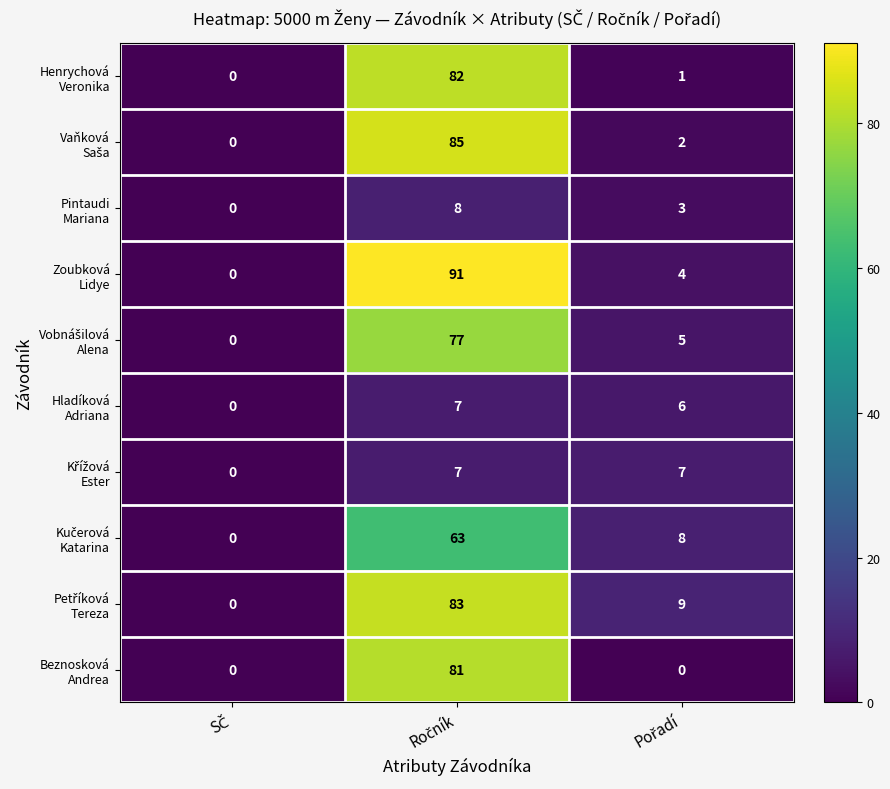

What is the maximum value shown in the chart?

91